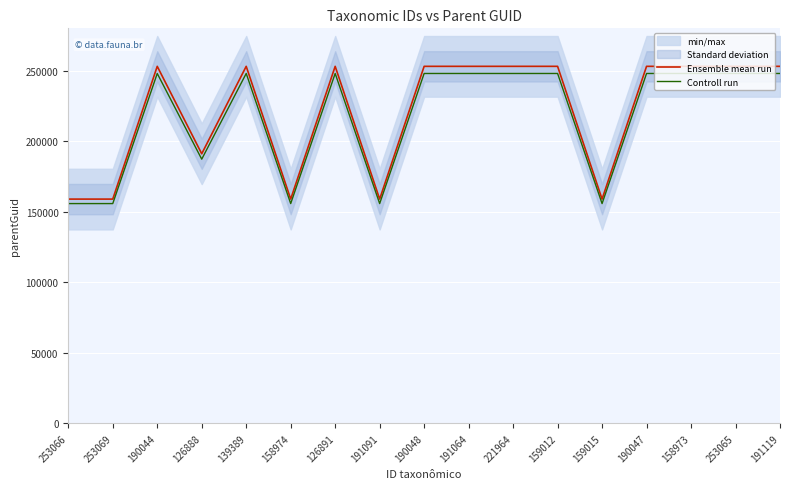

What is the approximate value of Ensemble mean run at 139389?

253066.0